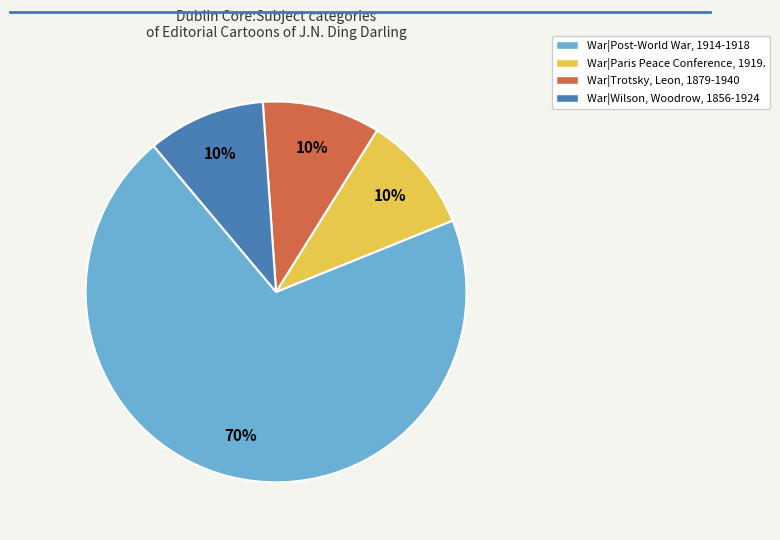

To the nearest percent, what portion does War|Post-World War, 1914-1918 represent?

70%